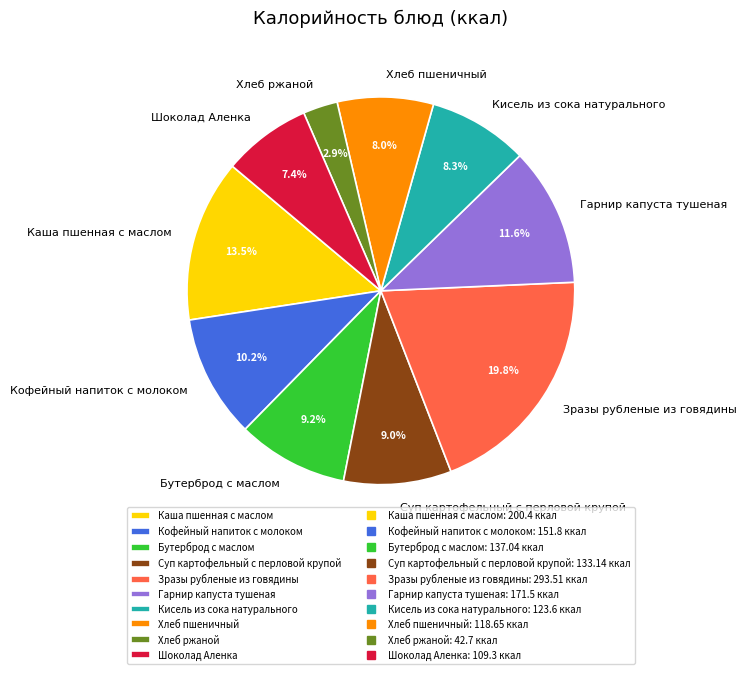

To the nearest percent, what is the combined percentage of Кофейный напиток с молоком and Кисель из сока натурального?

19%